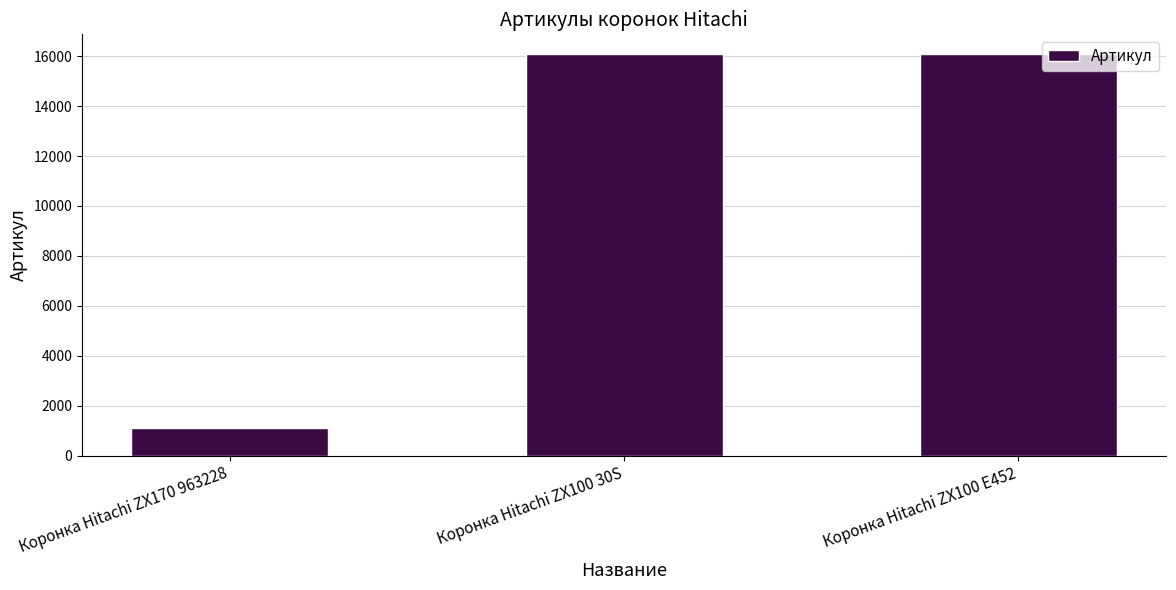

Does the chart contain any negative values?

No